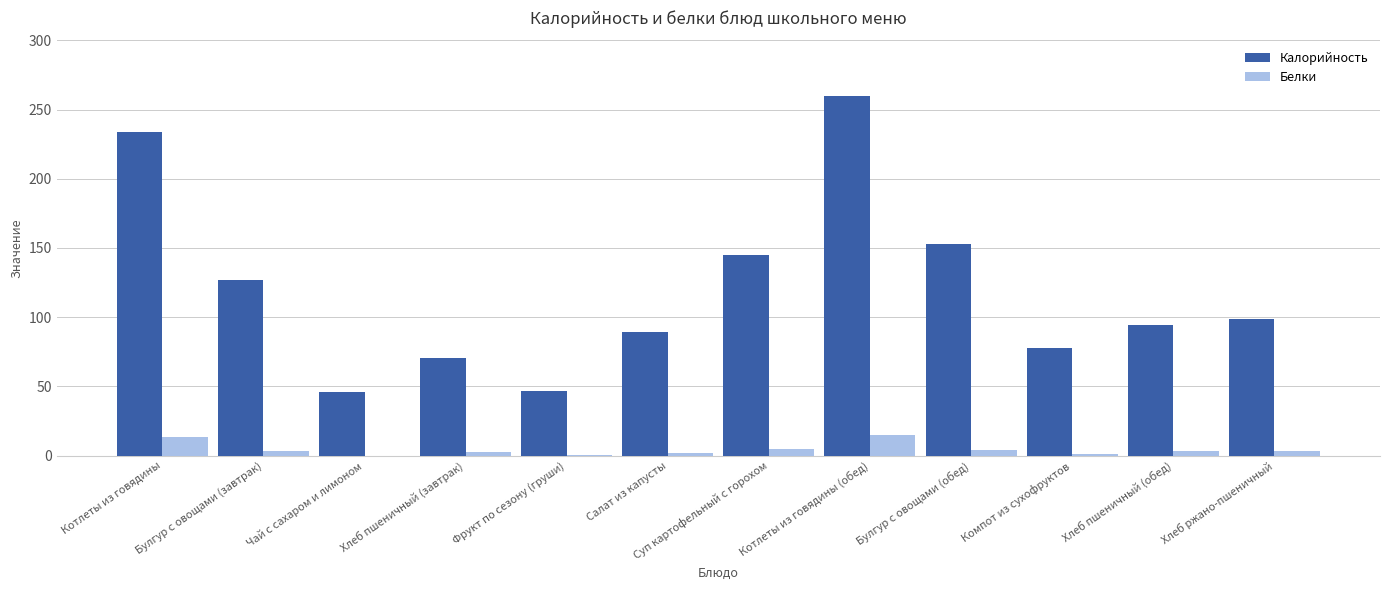

Does the chart contain stacked bars?

No